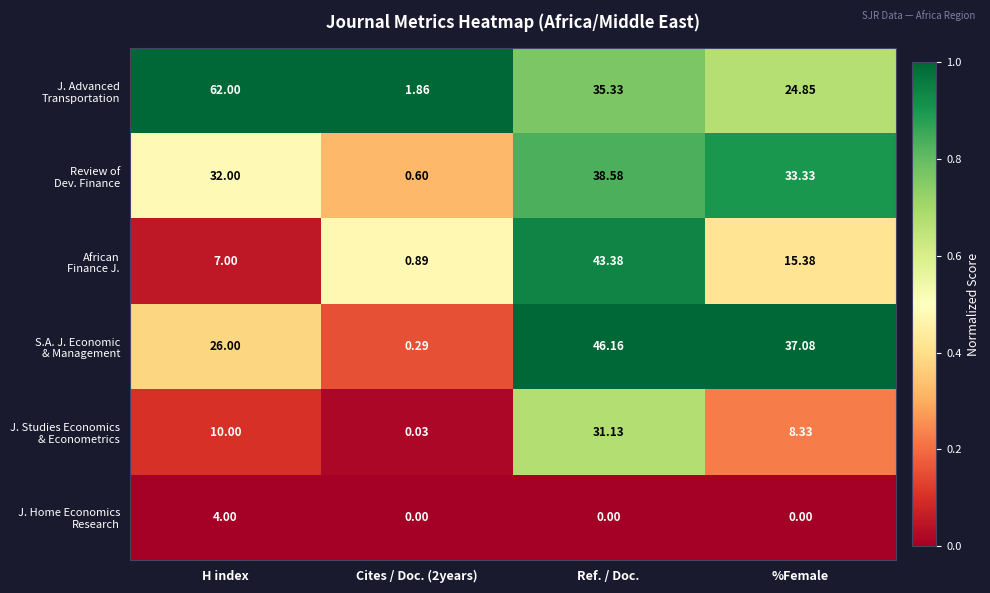

Which series changed the most between Cites / Doc. (2years) and %Female?

S.A. J. Economic & Management